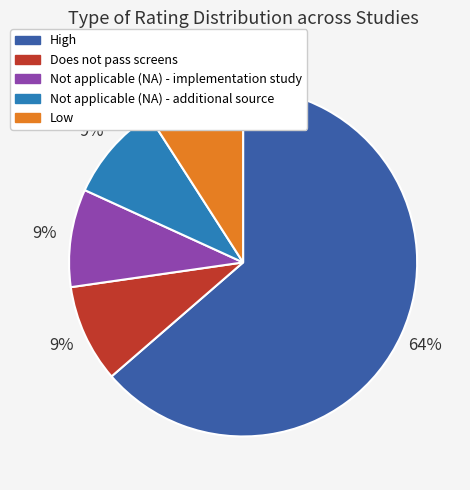

How many slices are in this pie chart?

5